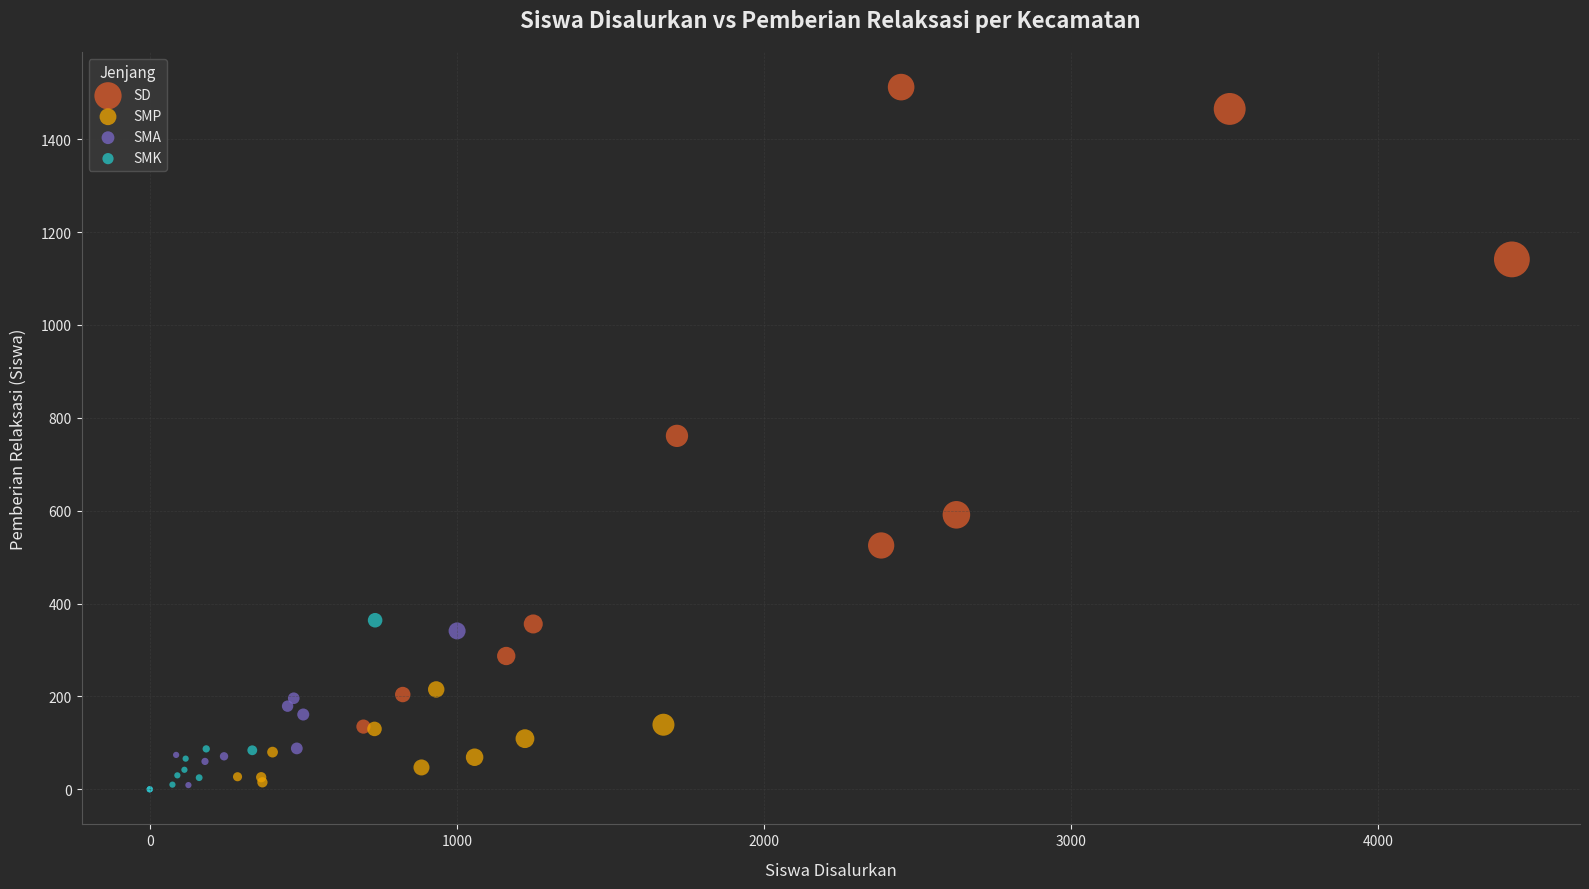

Which series contains the highest Y value?

SD